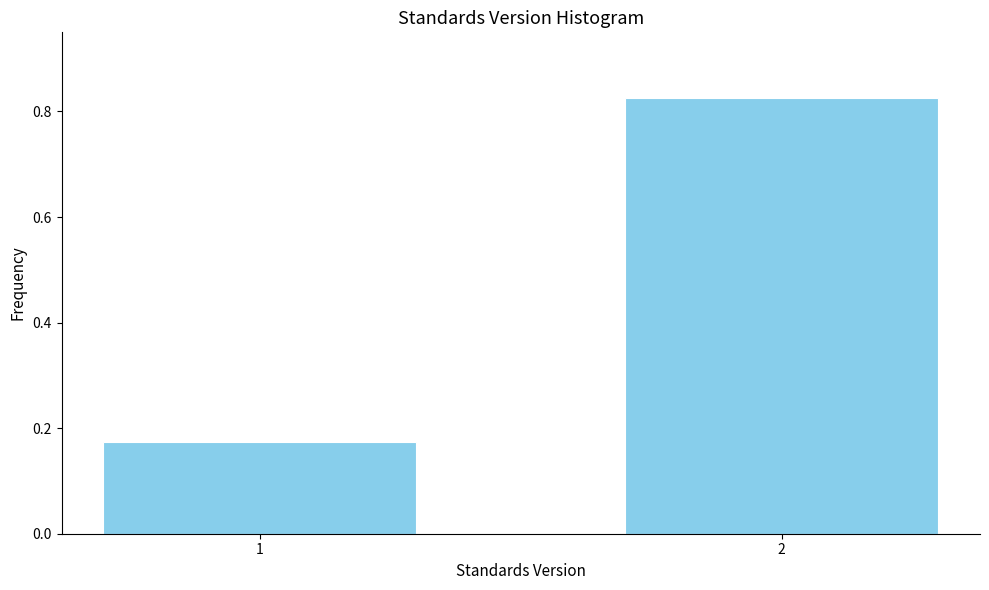

What is the sum of the values at 2 and 1?

1.0